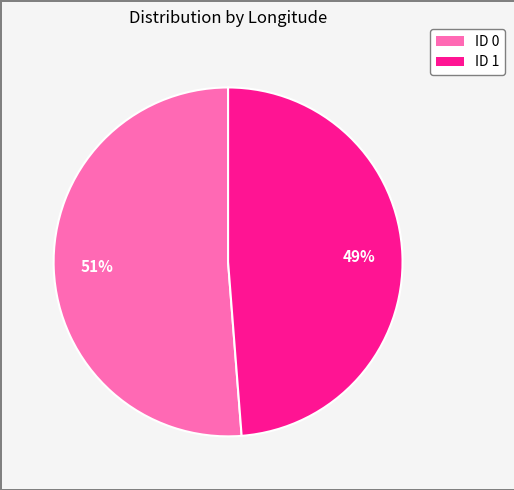

Which has a higher value, ID 1 or ID 0?

ID 0